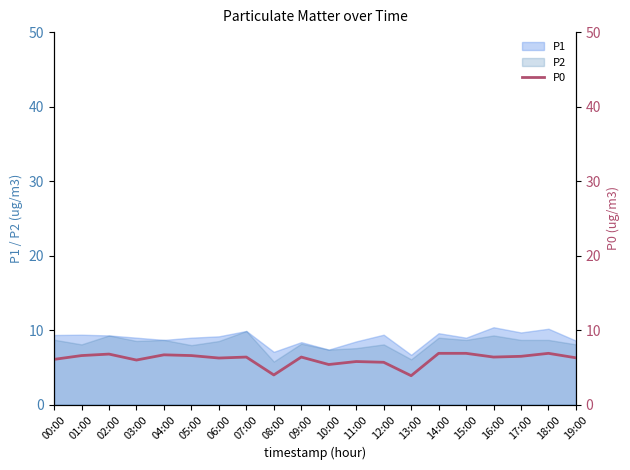

What is the label of the 1st point from the right?

19:00